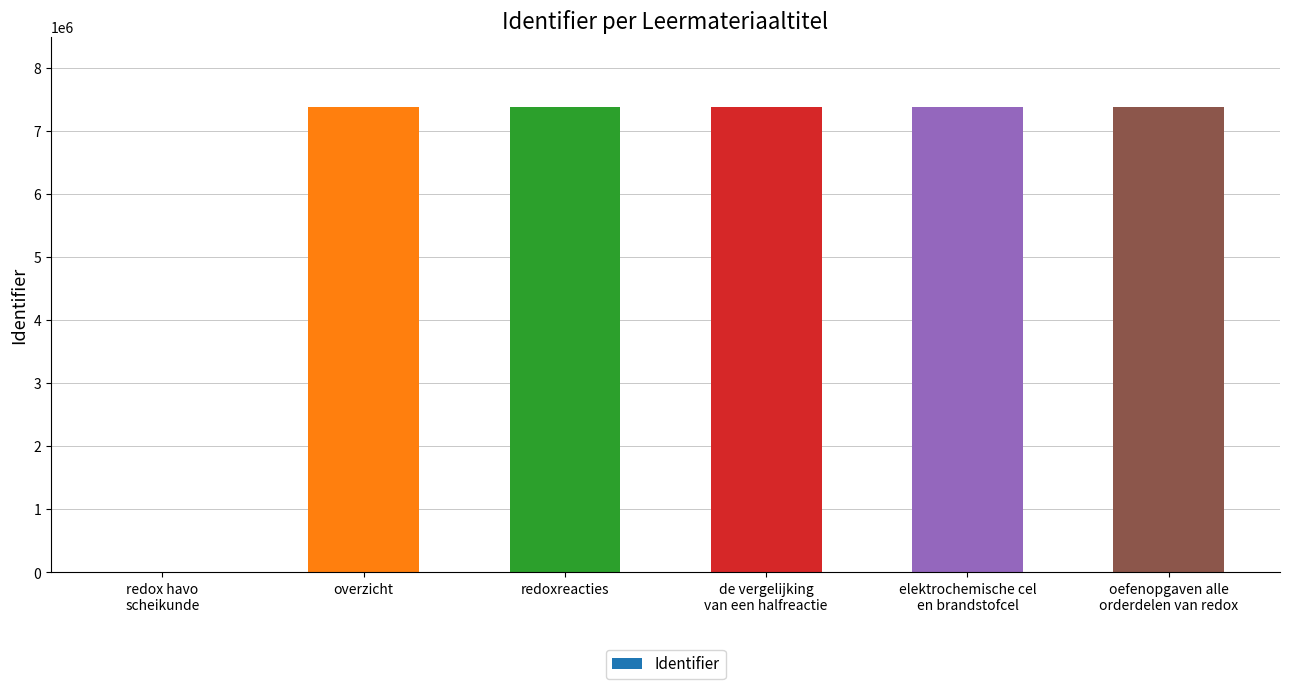

What is the change in value from overzicht to de vergelijking
van een halfreactie?

+14